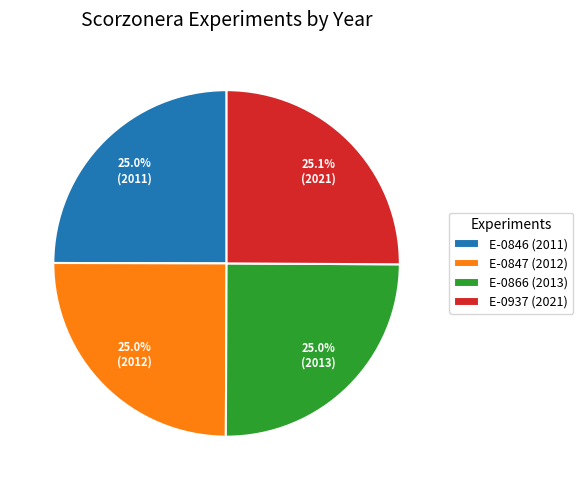

What portion of the pie excludes E-0937?

74.9%